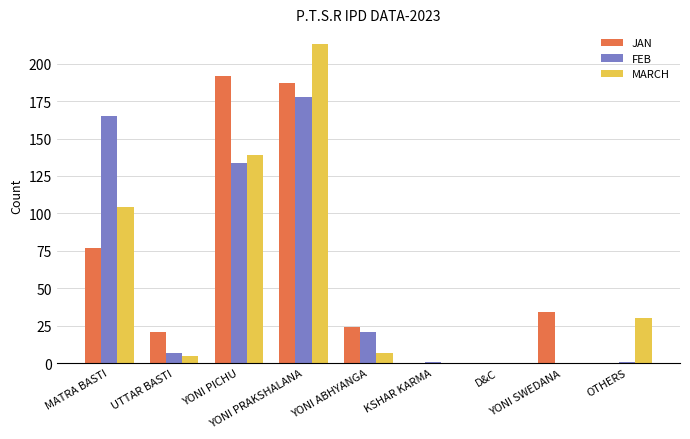

Count the number of categories in the chart.

9